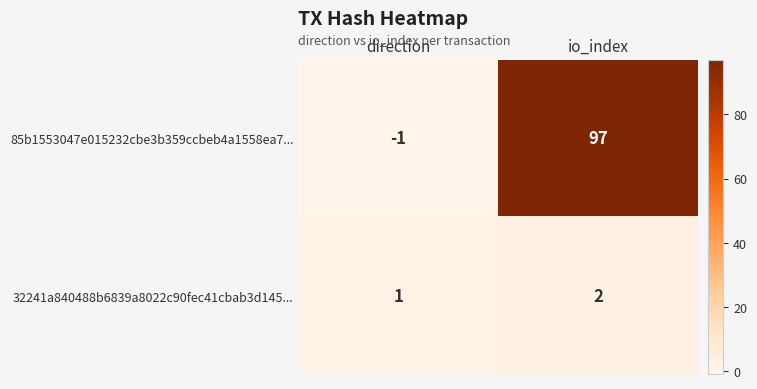

List the series in order of their peak value, highest first.

85b1553047e015232cbe3b359ccbeb4a1558ea7..., 32241a840488b6839a8022c90fec41cbab3d145...